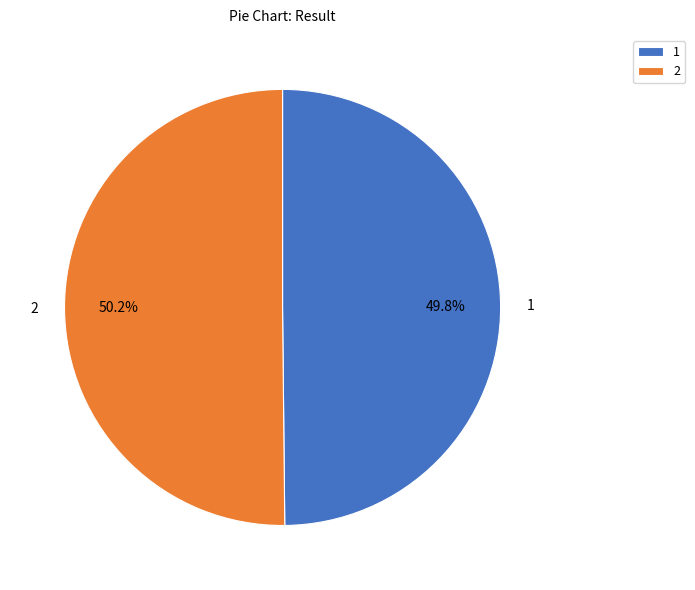

Is there any slice that represents more than half of the pie?

Yes